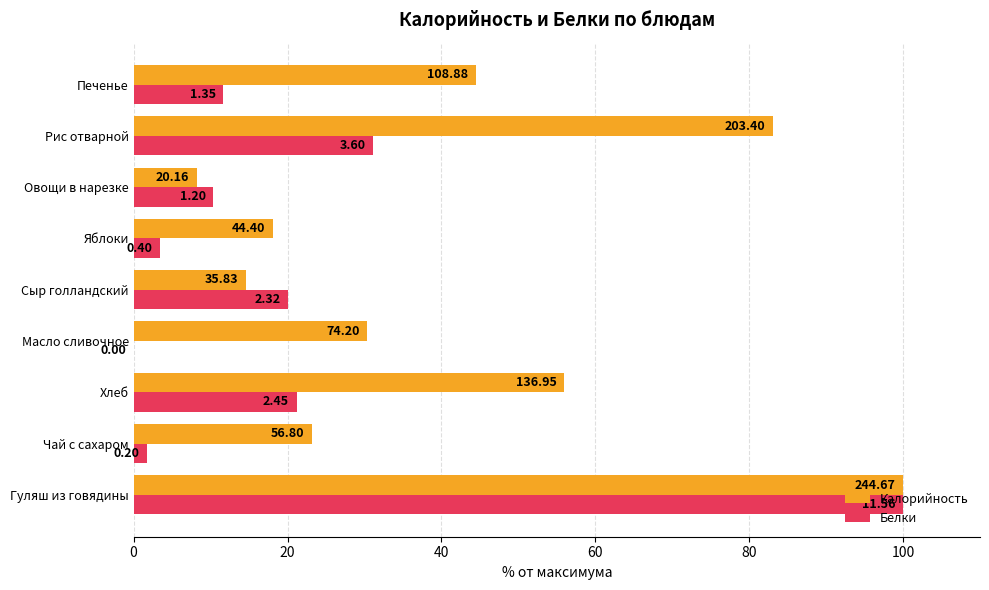

What are all the series names shown in the legend?

Калорийность, Белки